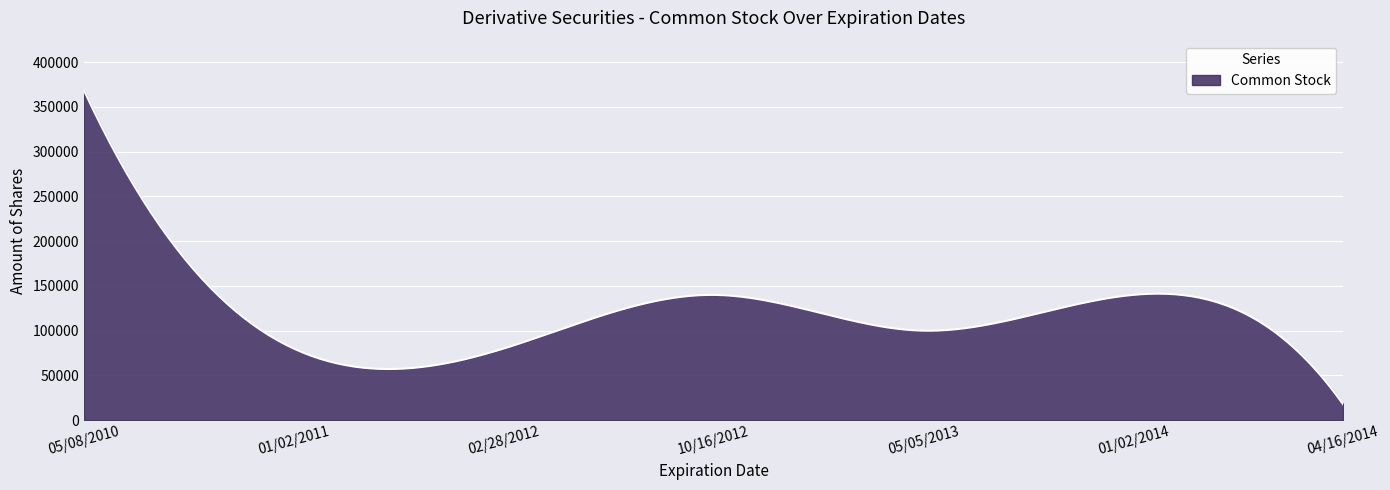

True or false: the data has more than 1 interior local peaks.

True